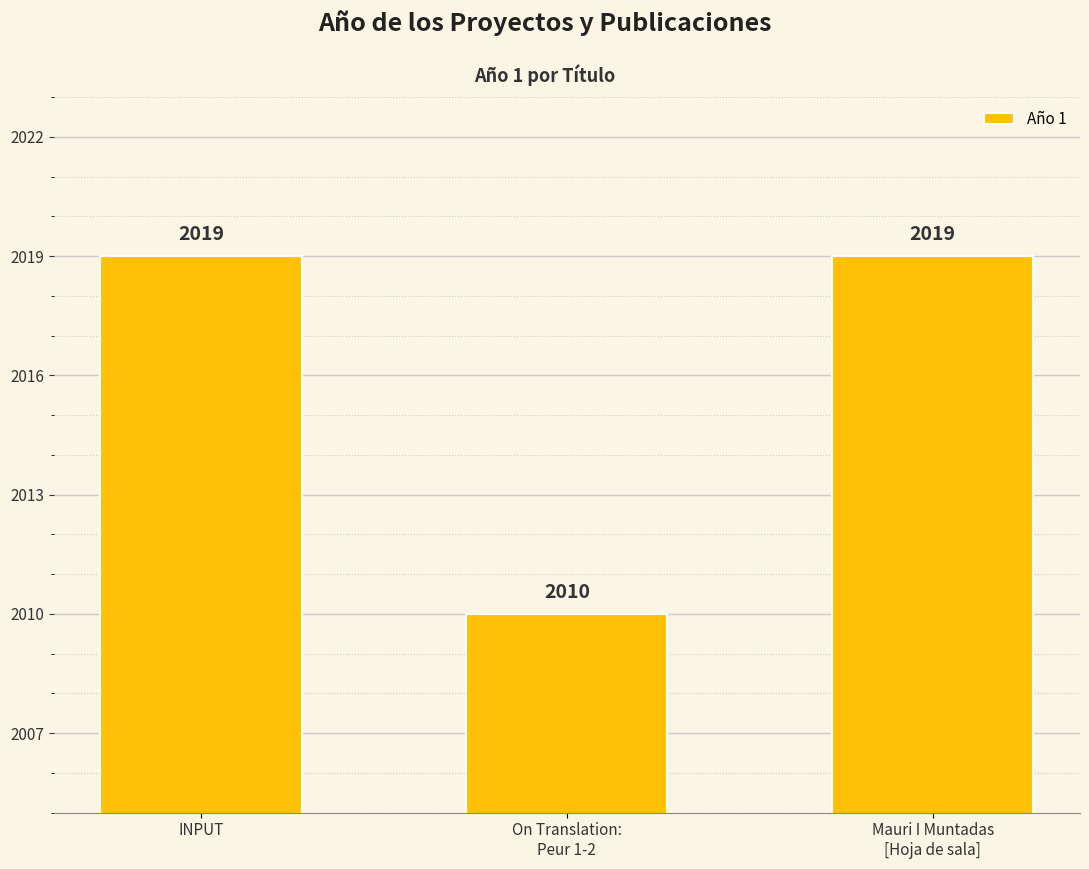

What is the ratio of the value at INPUT to the value at On Translation:
Peur 1-2?

1.0